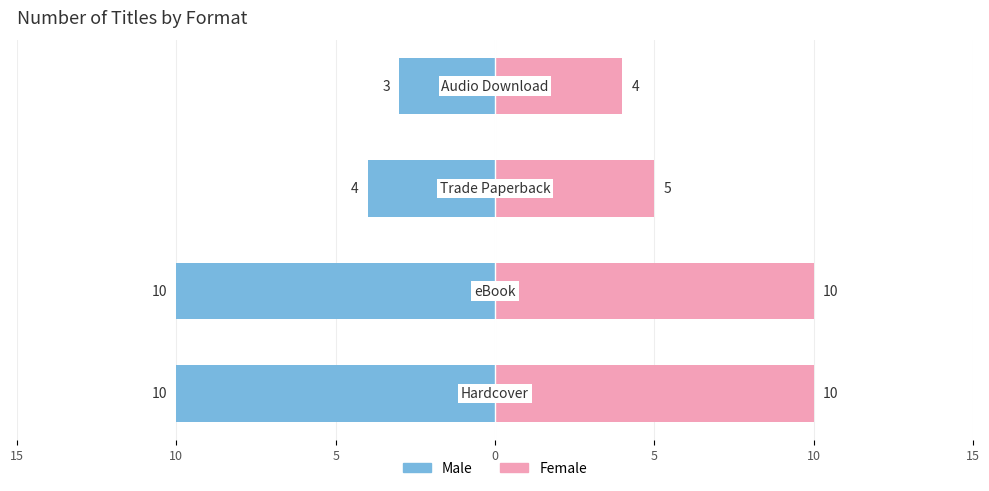

What is the value of the Female bar at the 2nd from the left?

10